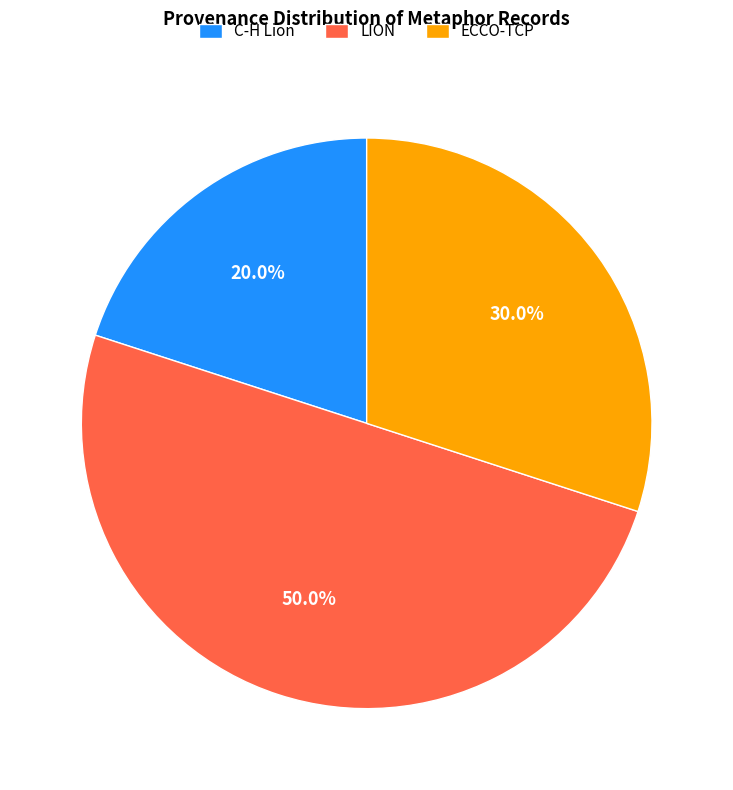

To the nearest percent, what is the average slice percentage?

33%